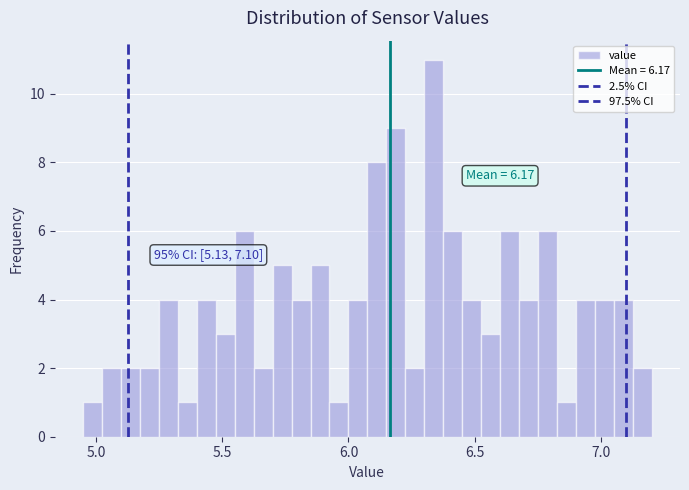

Read against the x-axis, roughly where is the centre of the tallest bar?

6.35